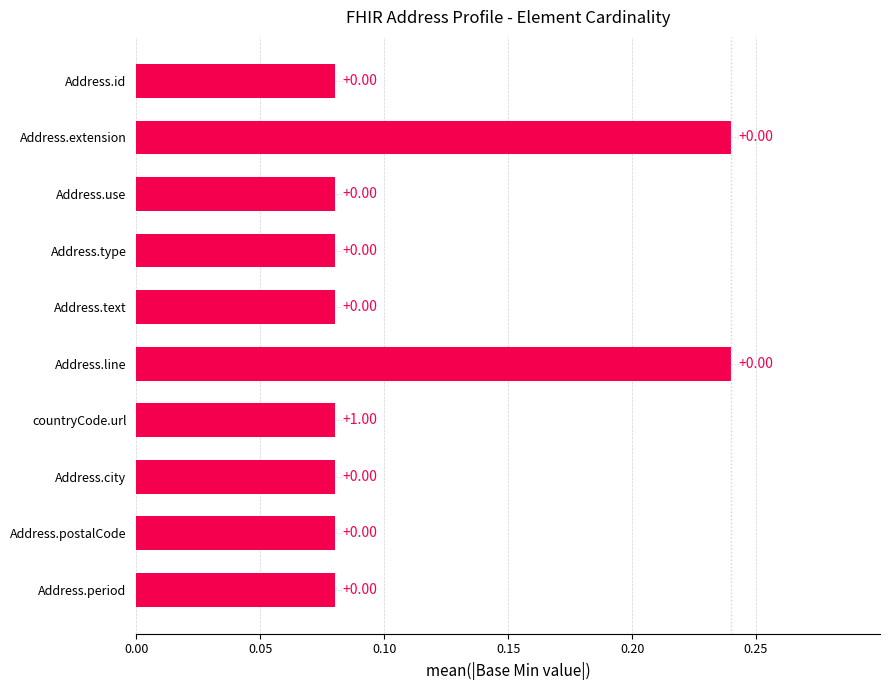

Are the bars horizontal?

Yes